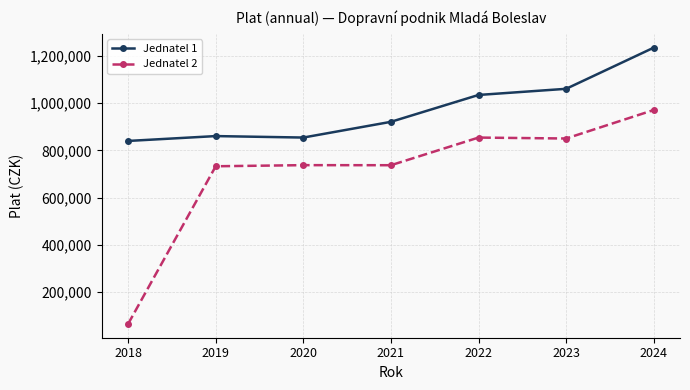

True or false: Jednatel 2 has a value of 737201 at 2021.

True